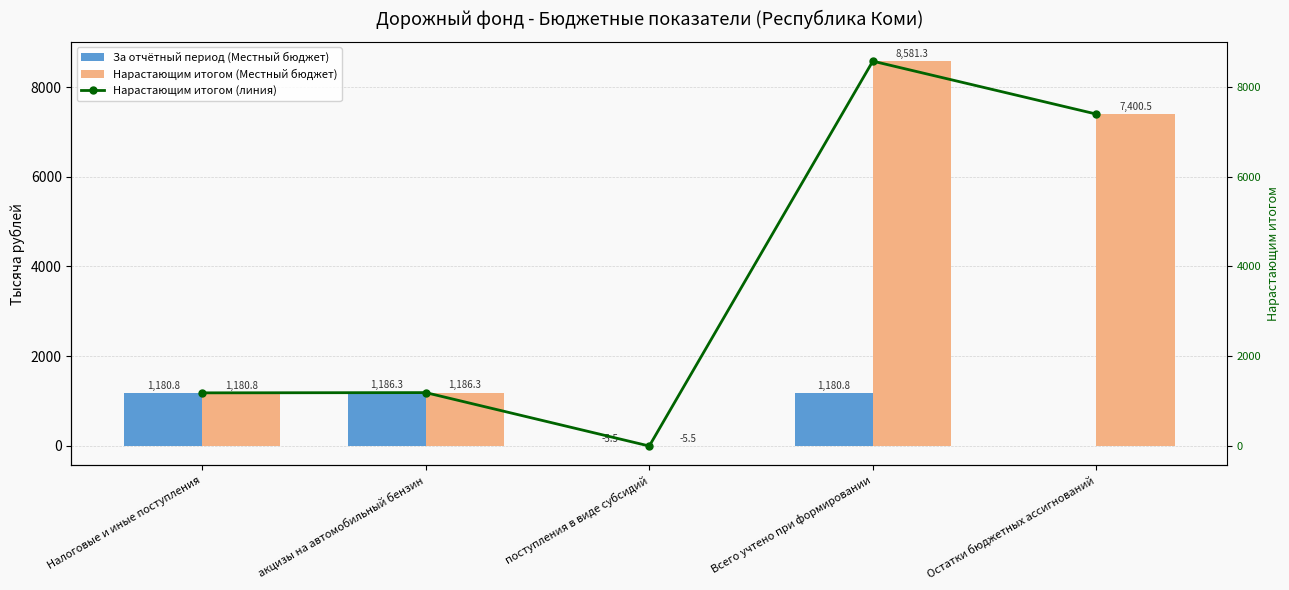

What is the value of the Нарастающим итогом (Местный бюджет) bar at the 5th from the left?

7400.5